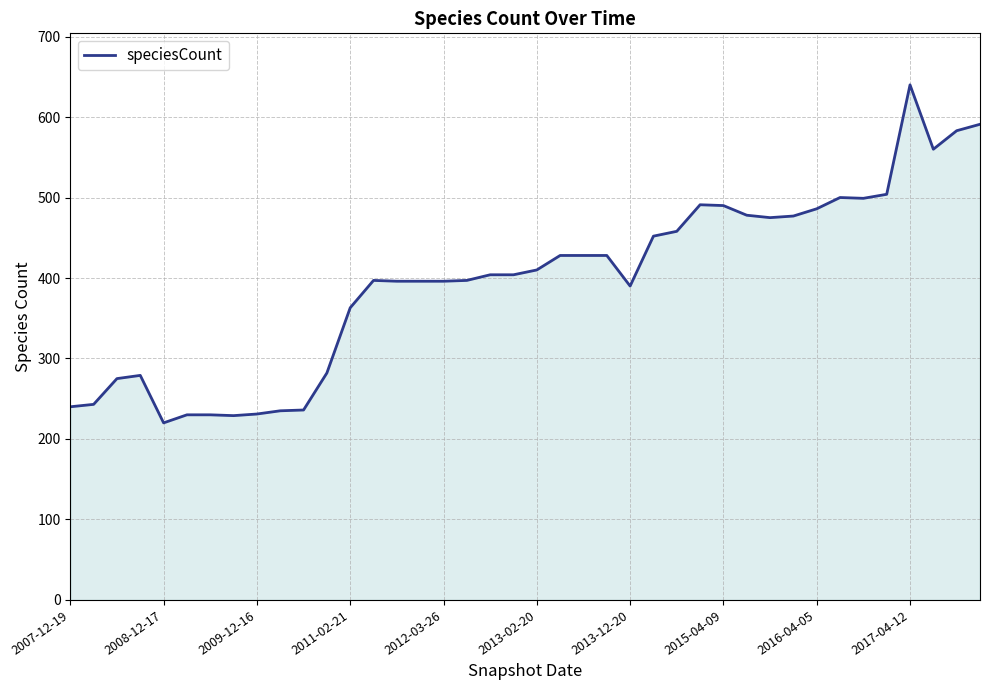

What is the maximum value shown in the chart?

640